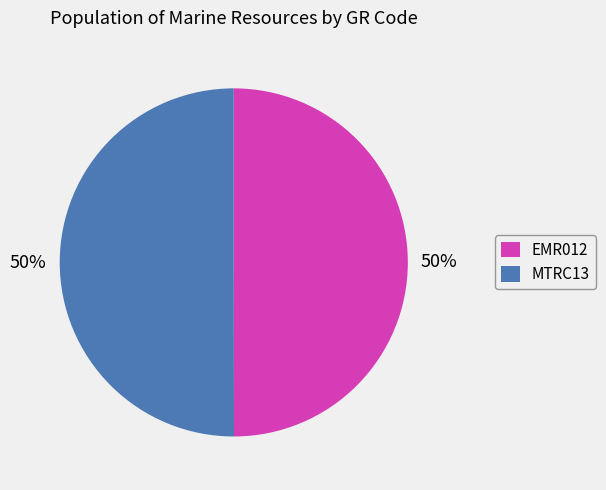

What percentage is the MTRC13 slice, to the nearest percent?

50%